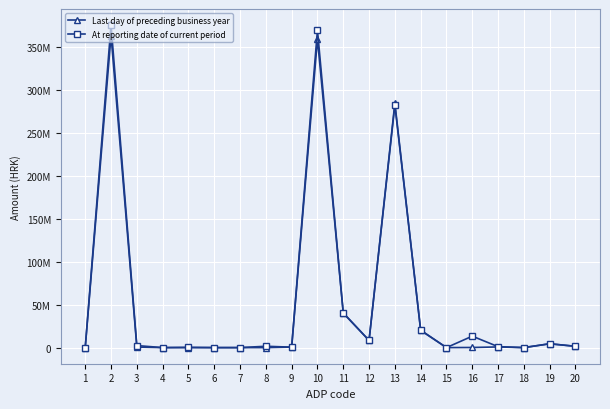

What are all the series names shown in the legend?

Last day of preceding business year, At reporting date of current period